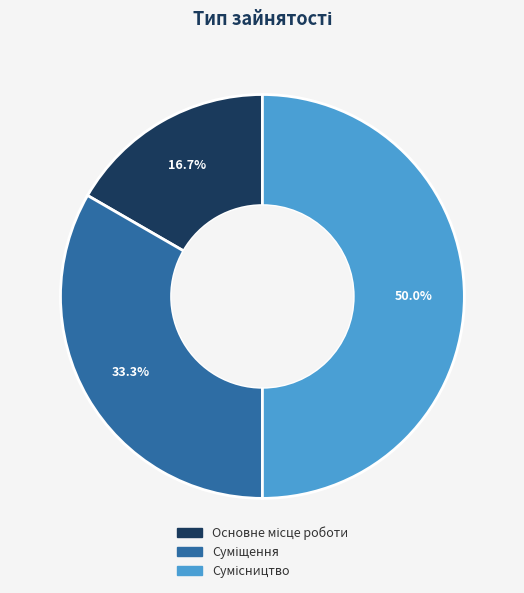

How many segments does this pie chart have?

3